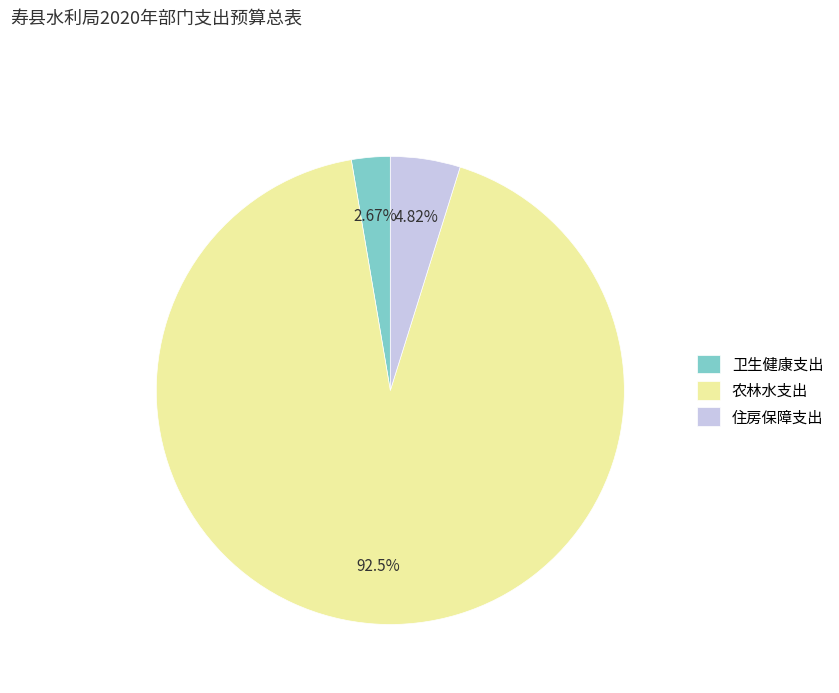

To the nearest percent, what is the average slice percentage?

33%